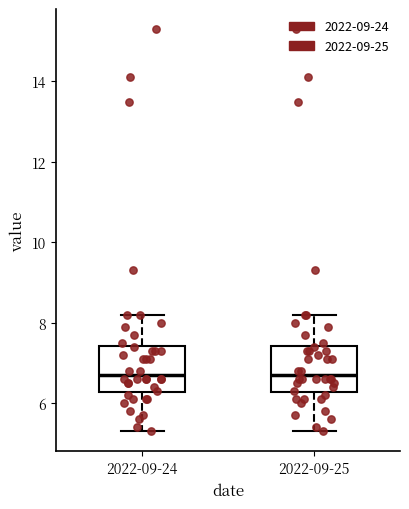

Where is the lower edge of the box for 2022-09-24 on the y-axis? The values are not printed on the chart, so give them approximately, as read against the axis.

6.2